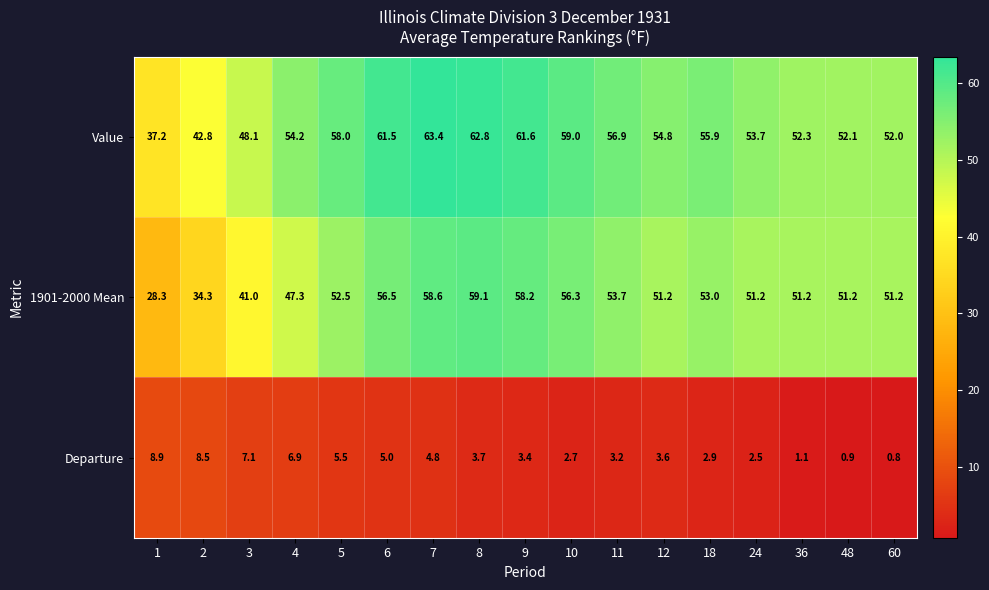

What is the lowest value of the 1901-2000 Mean series?

28.3